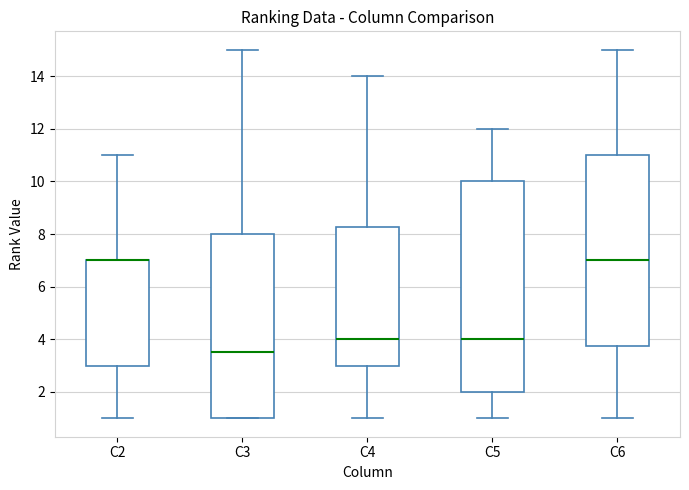

Which box is the tallest, from its lower edge to its upper edge?

C5